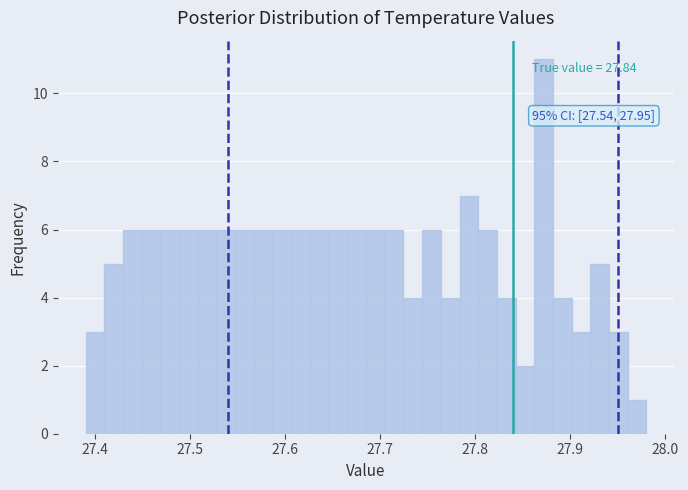

Around what value on the x-axis is the tallest bar? Give the approximate position of its centre, as read against the axis.

27.87